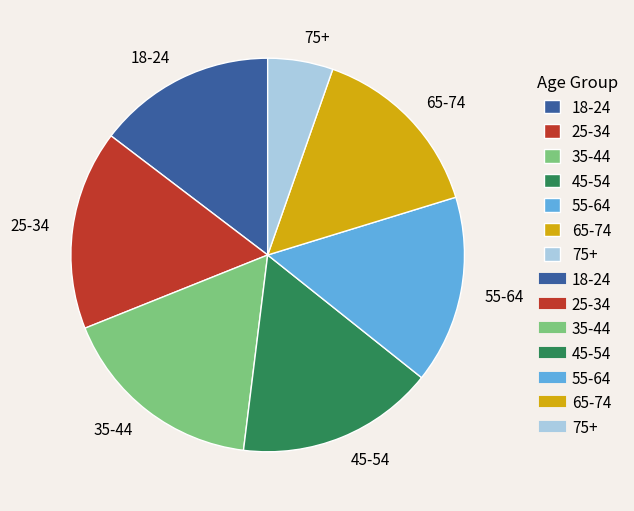

Is the sum of 75+ and 65-74 greater than half?

No